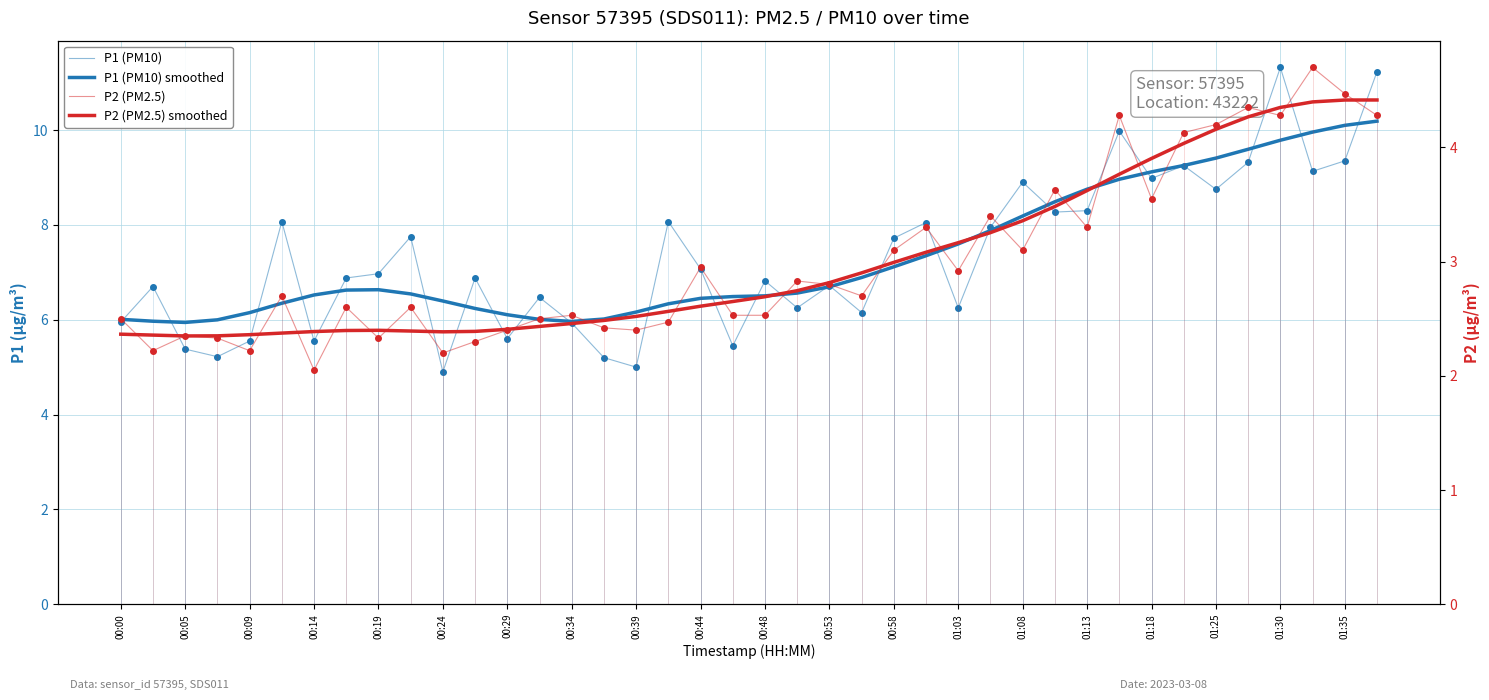

Does the chart have visible grid lines?

Yes